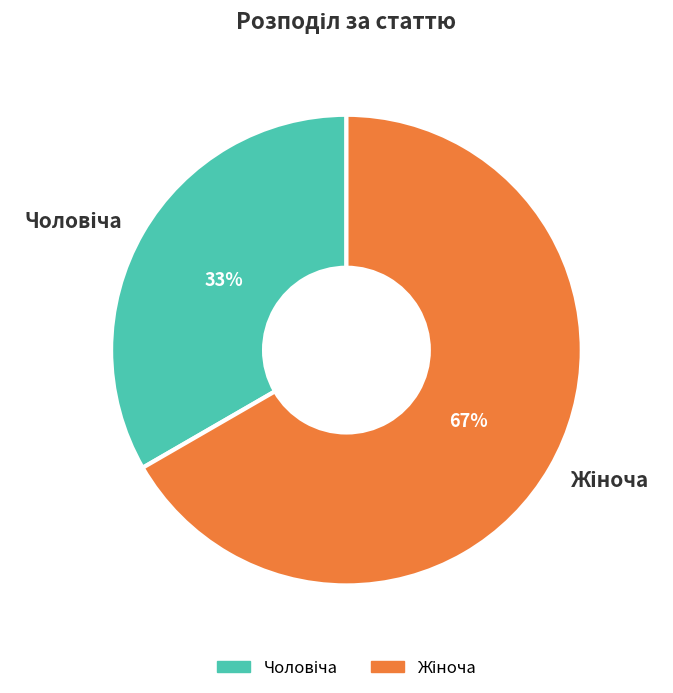

To the nearest percent, what is the average slice percentage?

50%